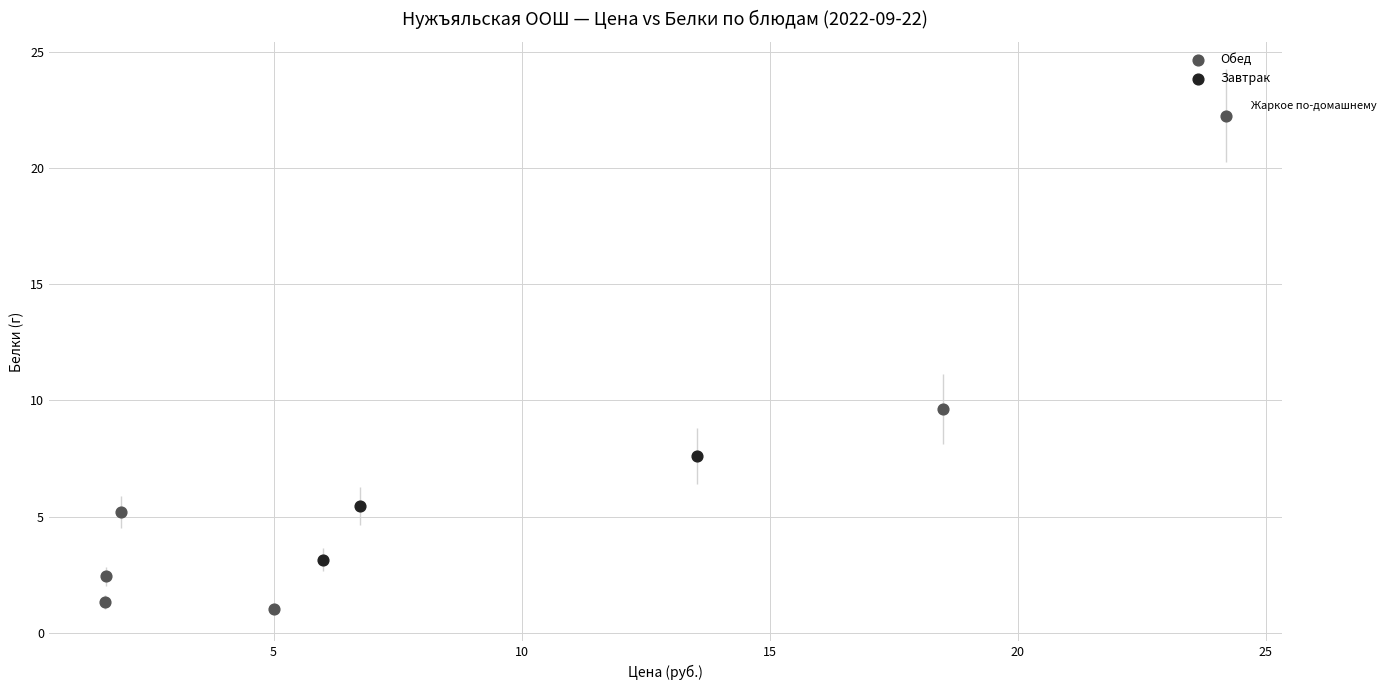

Which series contains the highest Y value?

Обед